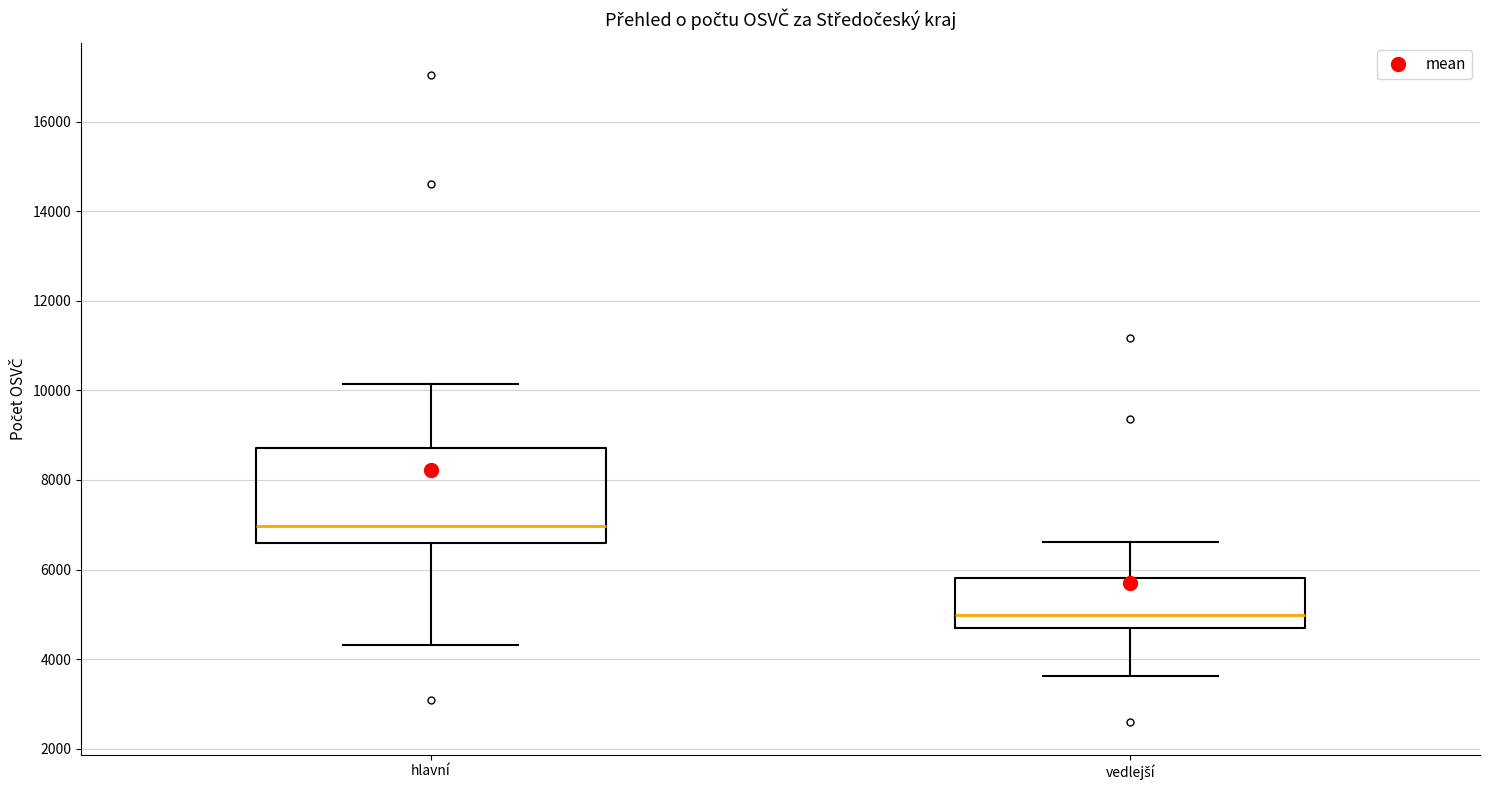

Reading left to right, transcribe this box plot: for each box, give where its median line is, the range the box spans, and where its two whiskers end, as read against the y-axis. The values are not printed on the chart, so give them approximately, as read against the axis.

hlavní: median 7000, box 6600 to 8800, whiskers 4400 to 10200
vedlejší: median 5000, box 4800 to 5800, whiskers 3600 to 6600